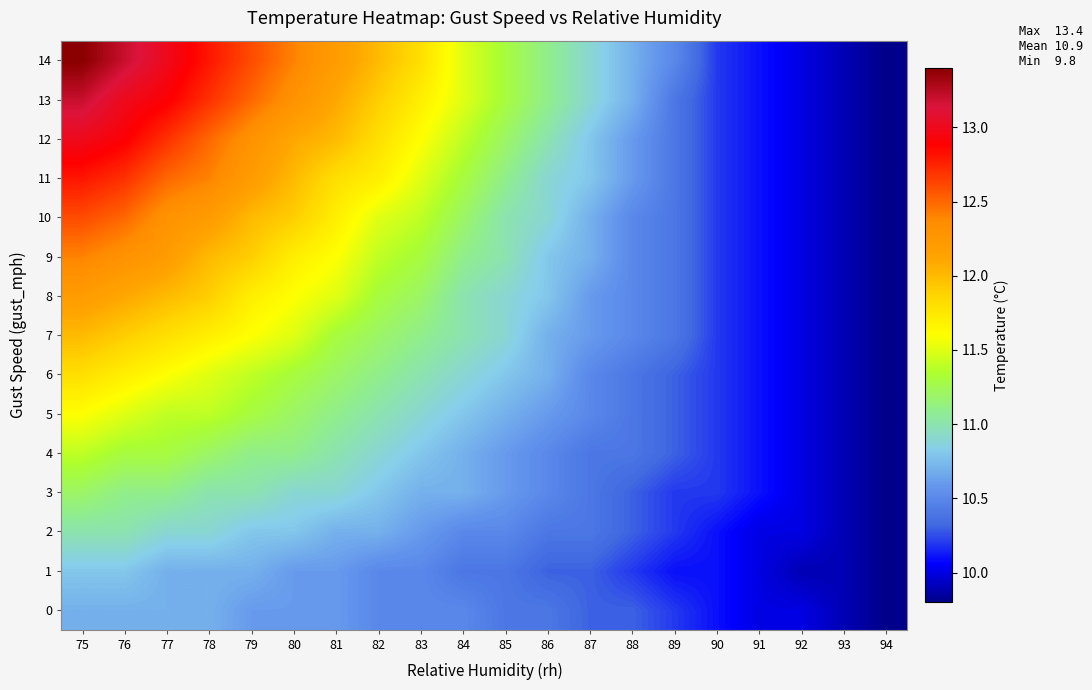

At how many categories does at least one series exceed 12?

7